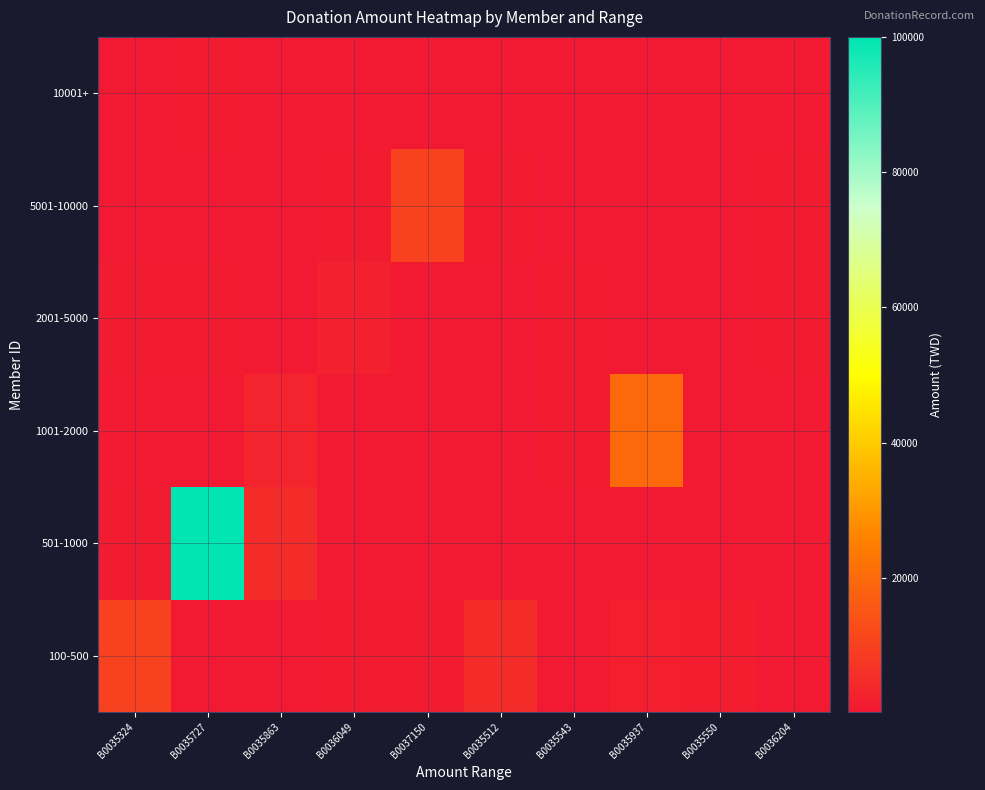

At which category does the chart reach its minimum across all series?

B0035727